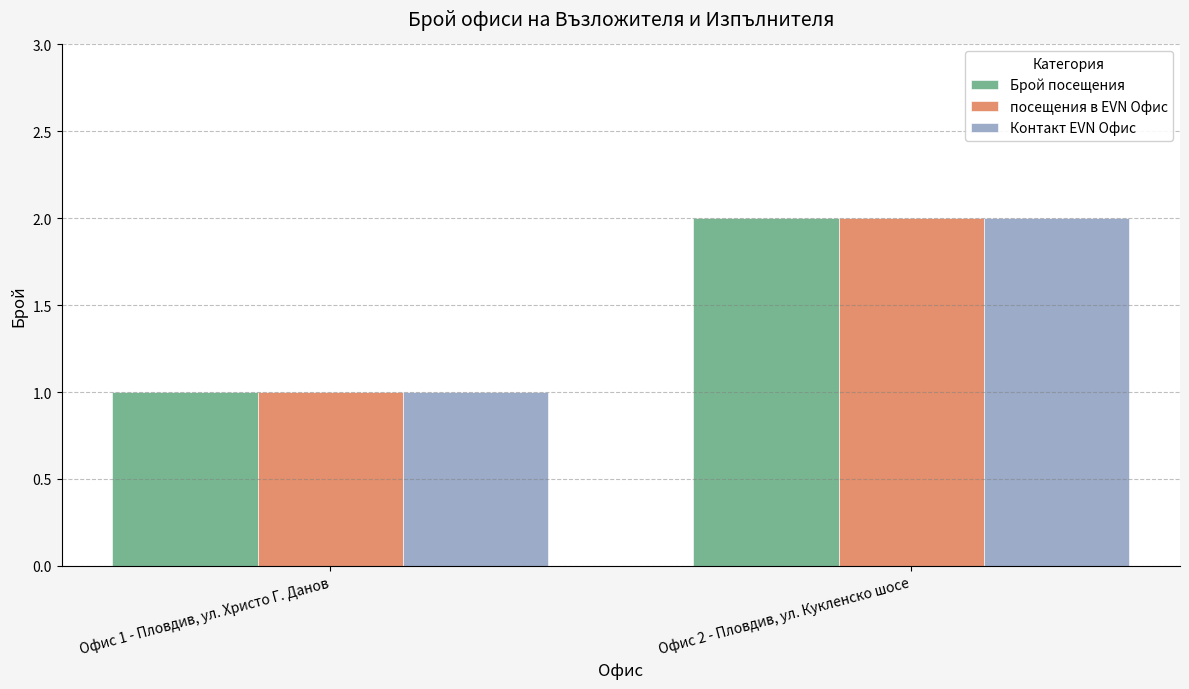

What are all the series names shown in the legend?

Брой посещения, посещения в EVN Офис, Контакт EVN Офис